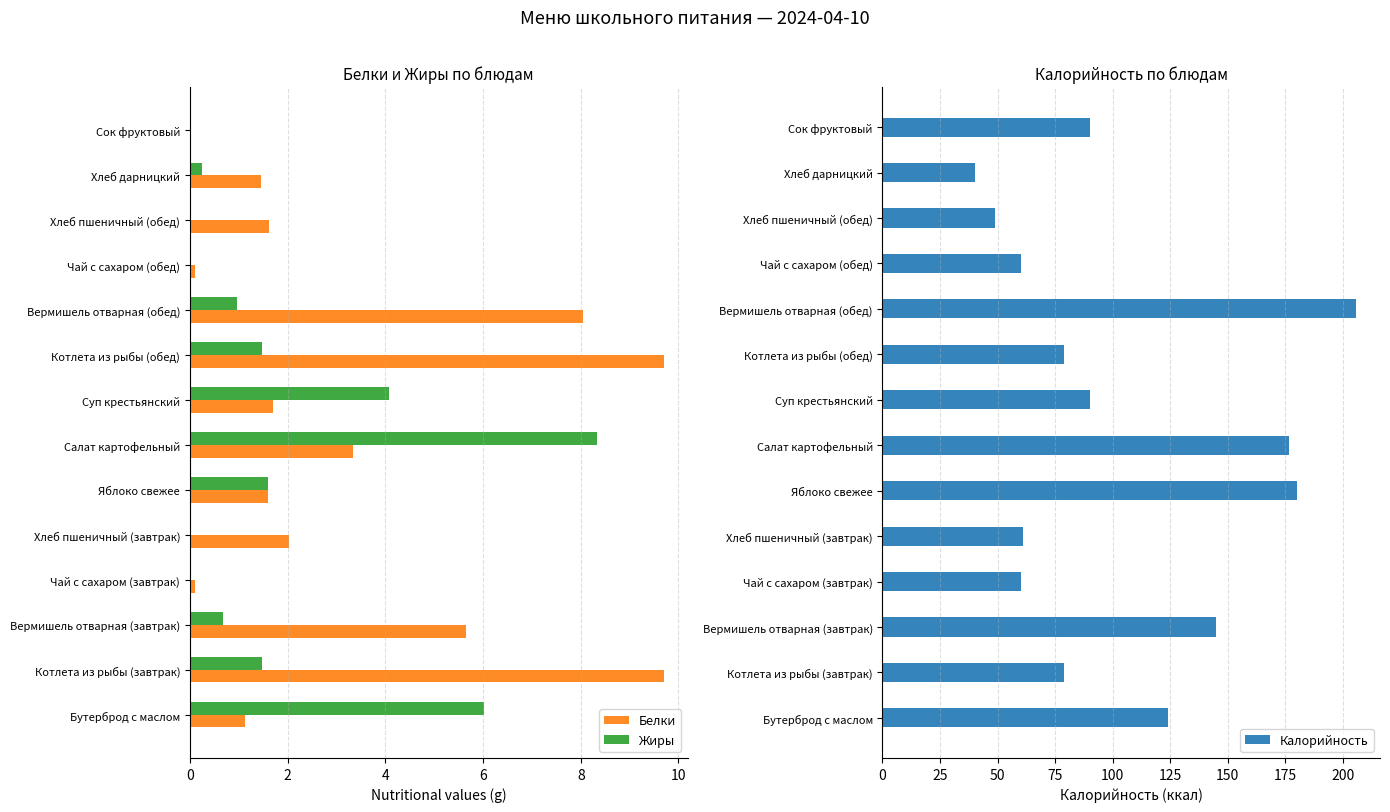

True or false: Жиры has a value of 1.5 at Котлета из рыбы (обед).

True